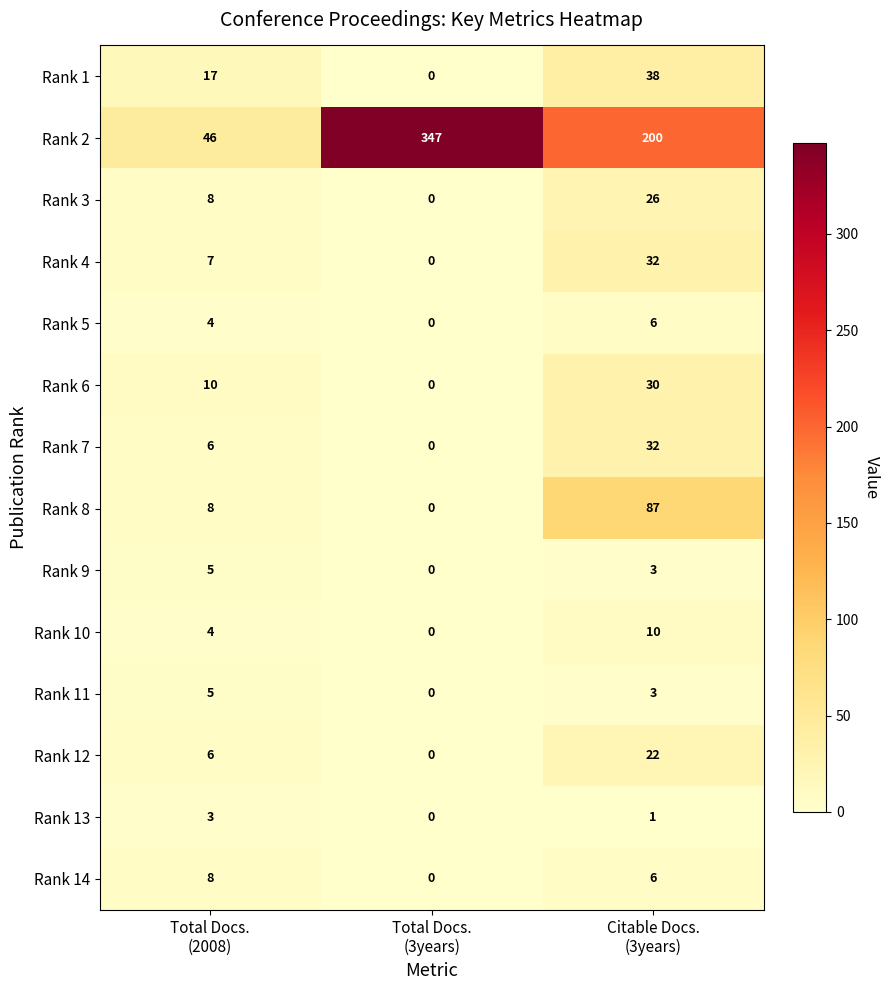

What is the maximum value shown in the chart?

347